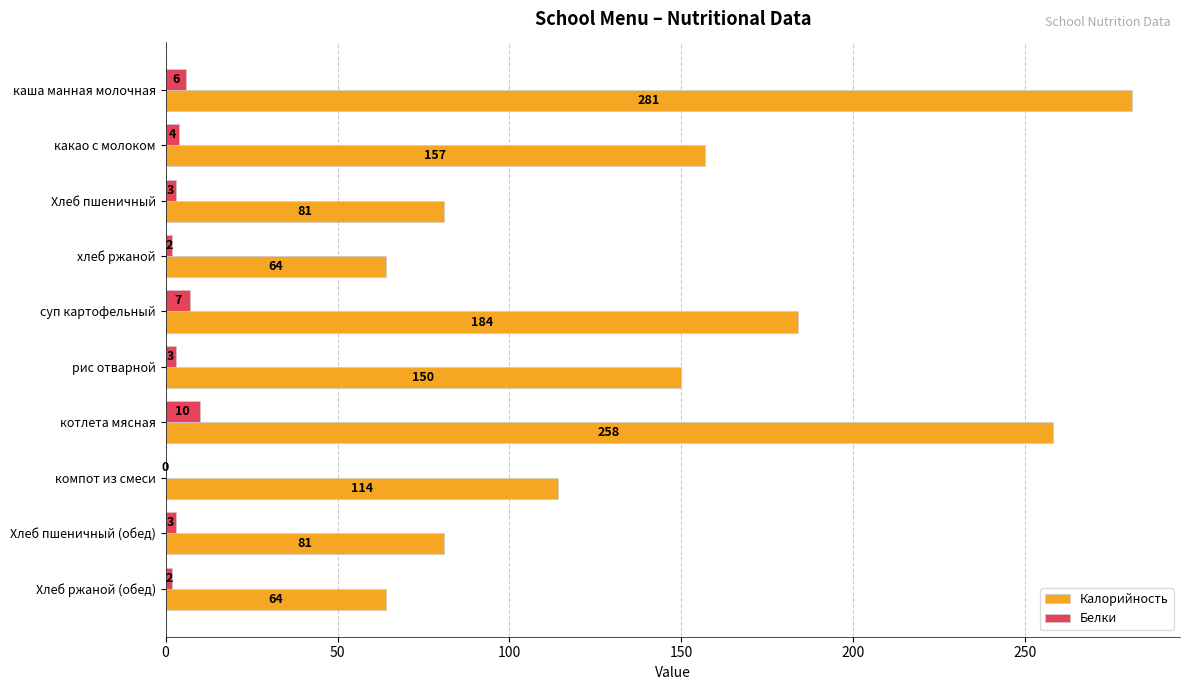

Where is Калорийность nearest to the value 172?

суп картофельный